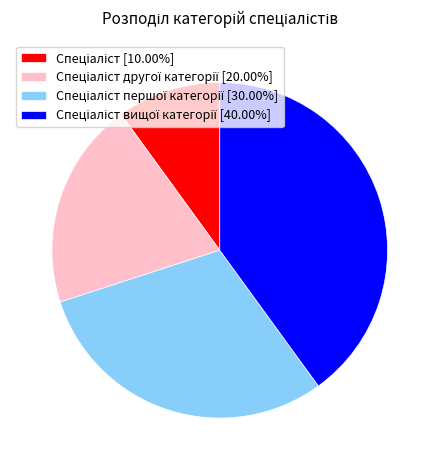

Is there a majority slice in this chart?

No